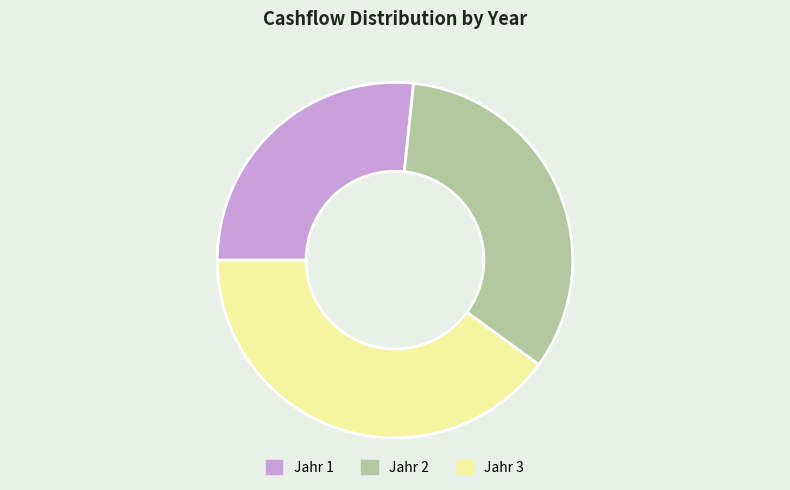

Rank the categories by value from highest to lowest.

Jahr 3, Jahr 2, Jahr 1